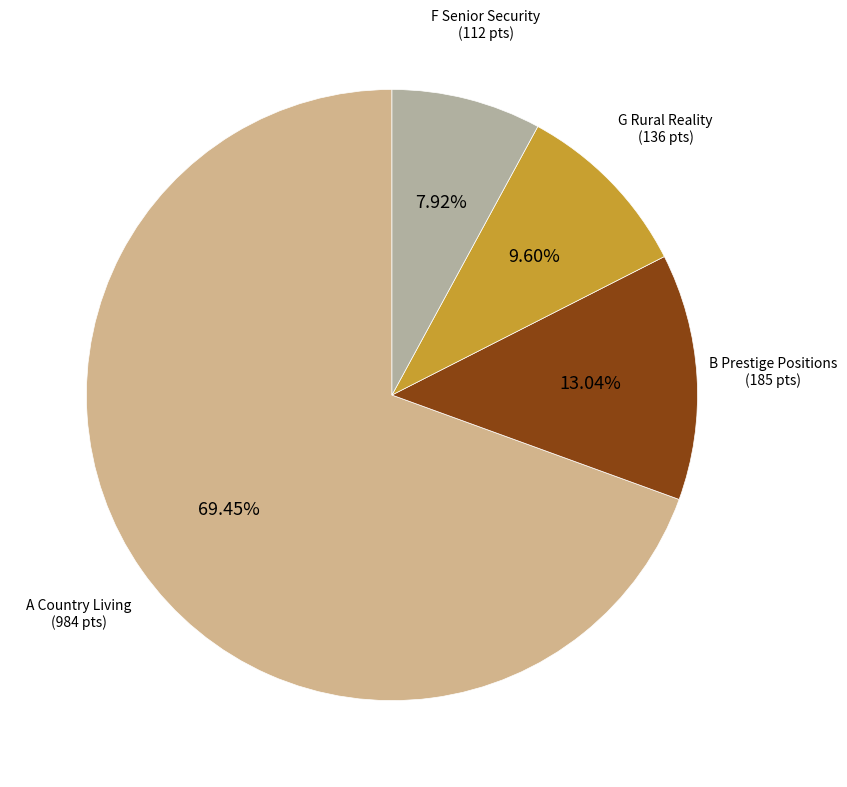

How many slices are in this pie chart?

4